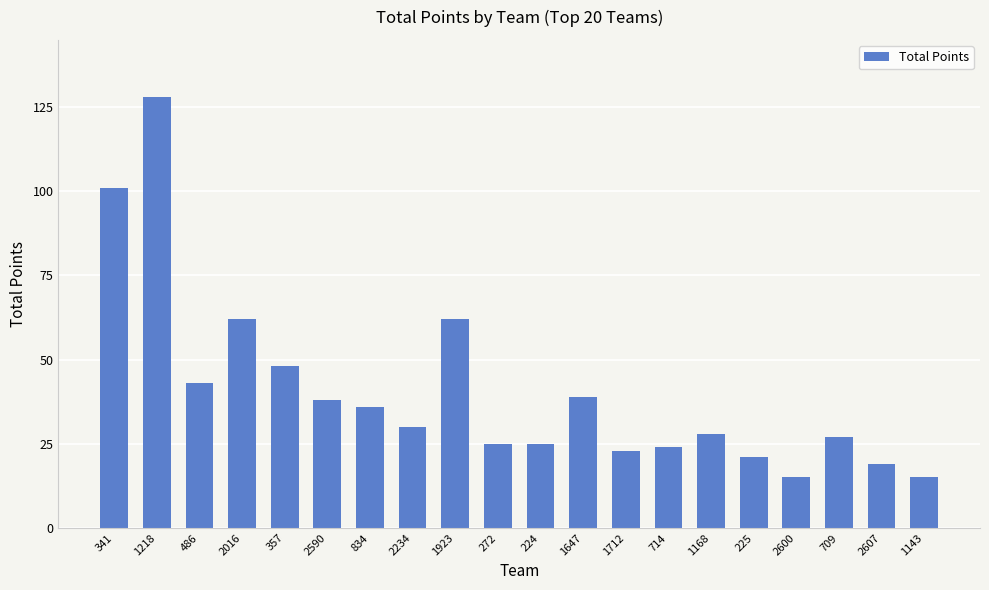

What is the greatest value displayed?

128